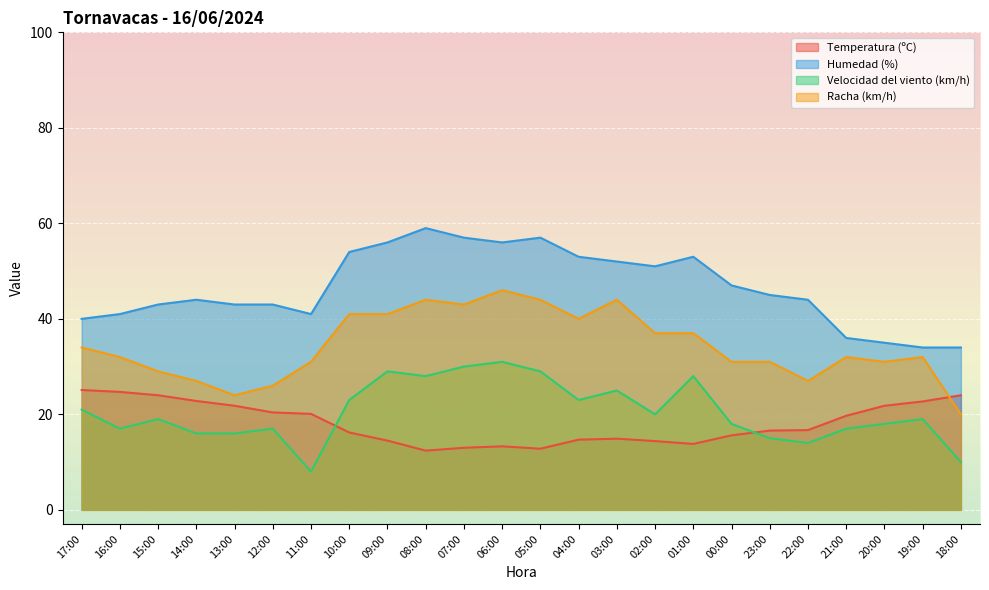

Which series changed the most between 14:00 and 19:00?

Humedad (%)